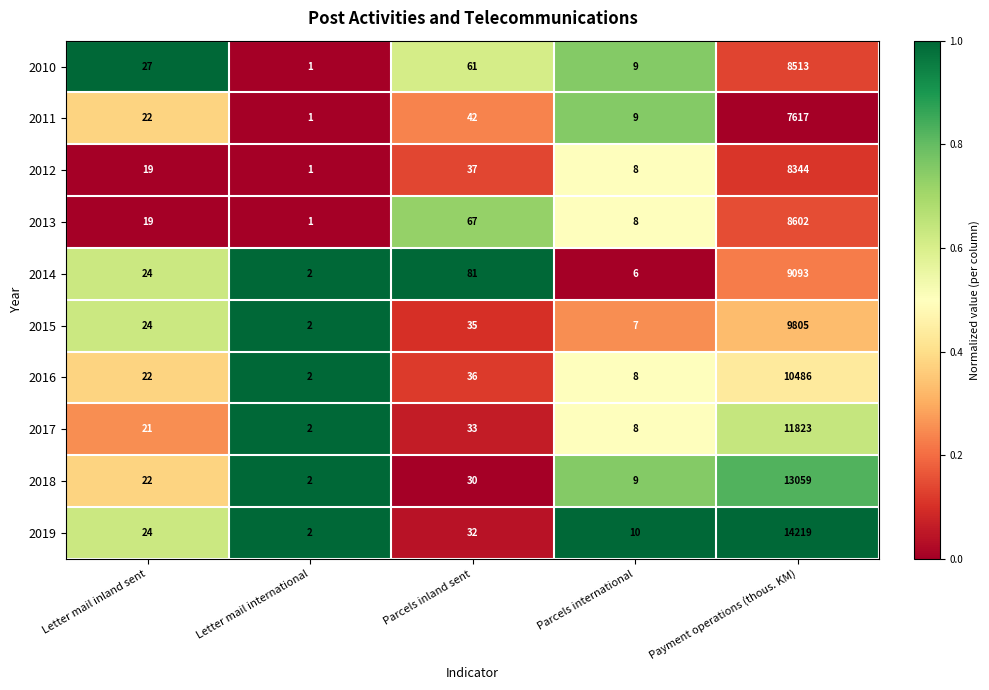

Which series has the largest total across all categories?

2019